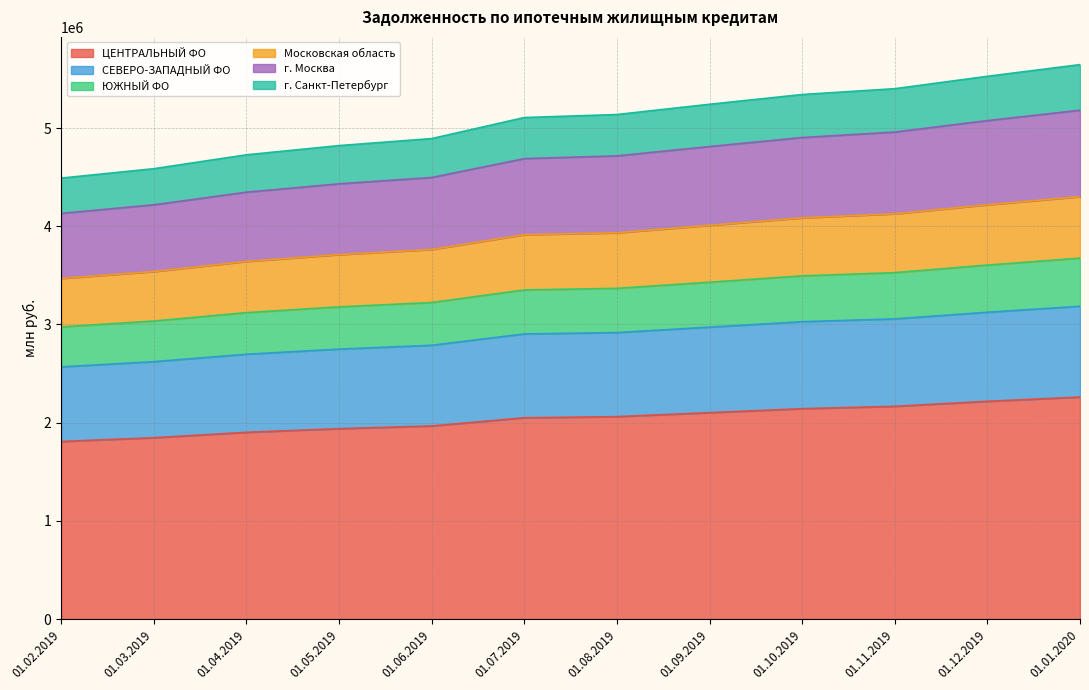

What is the maximum value for ЦЕНТРАЛЬНЫЙ ФО?

2260658